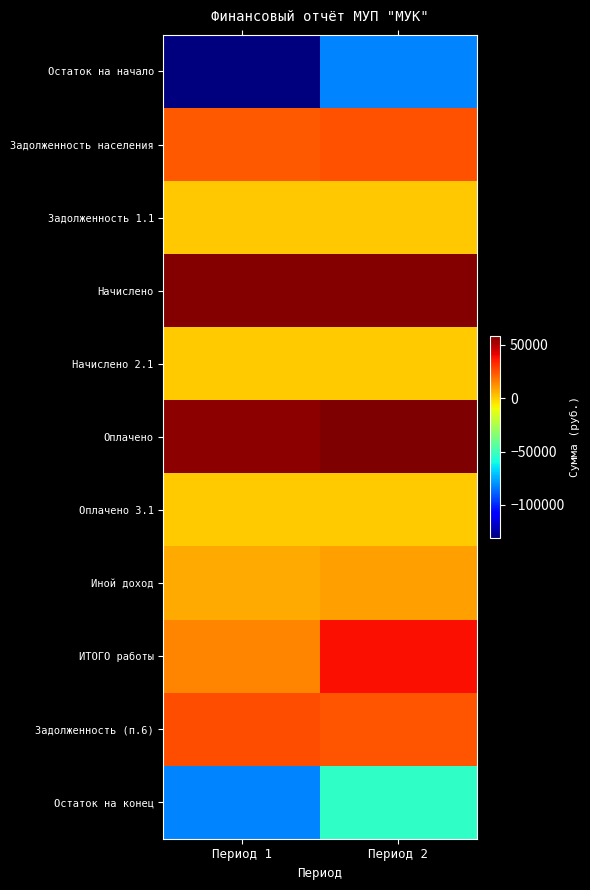

Count the number of categories in the chart.

2